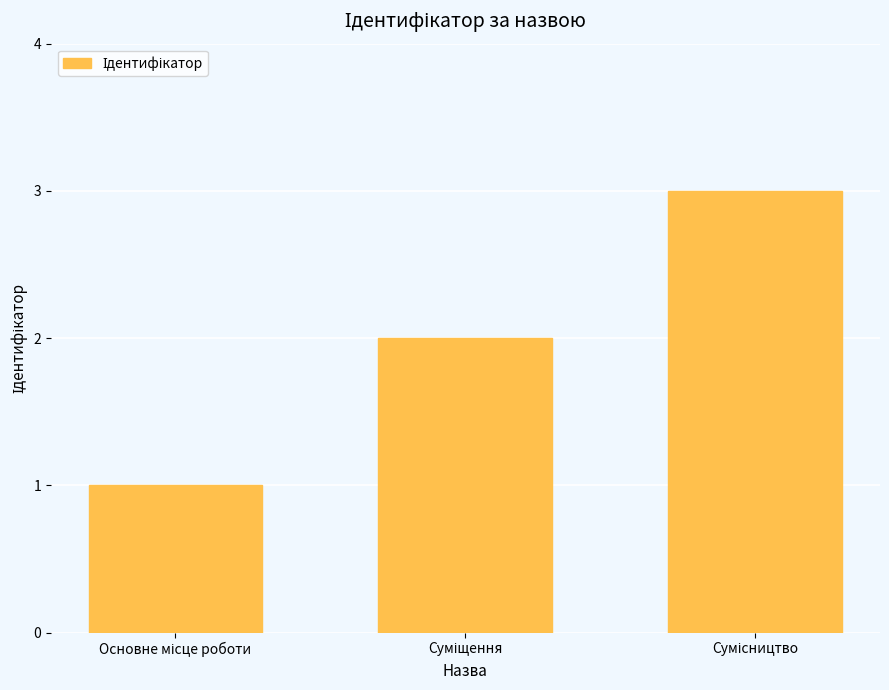

What is the sum of all values?

6